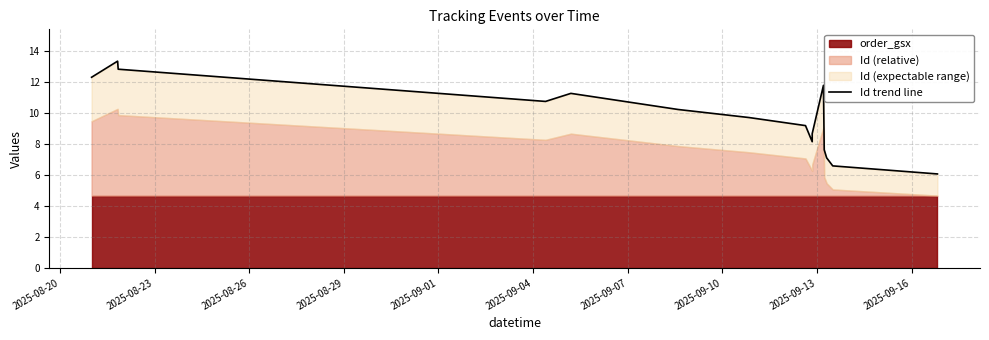

True or false: there are more than 0 points higher than both neighbors.

True